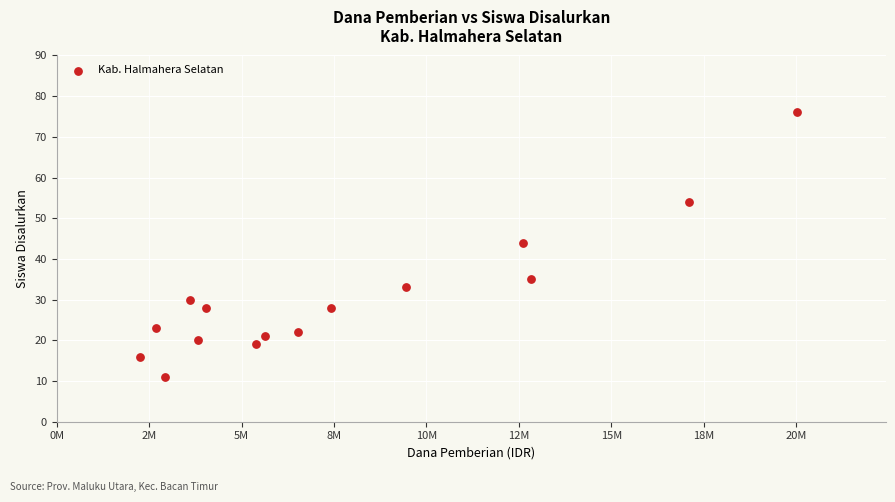

What Y value in the scatter plot is closest to 43?

44